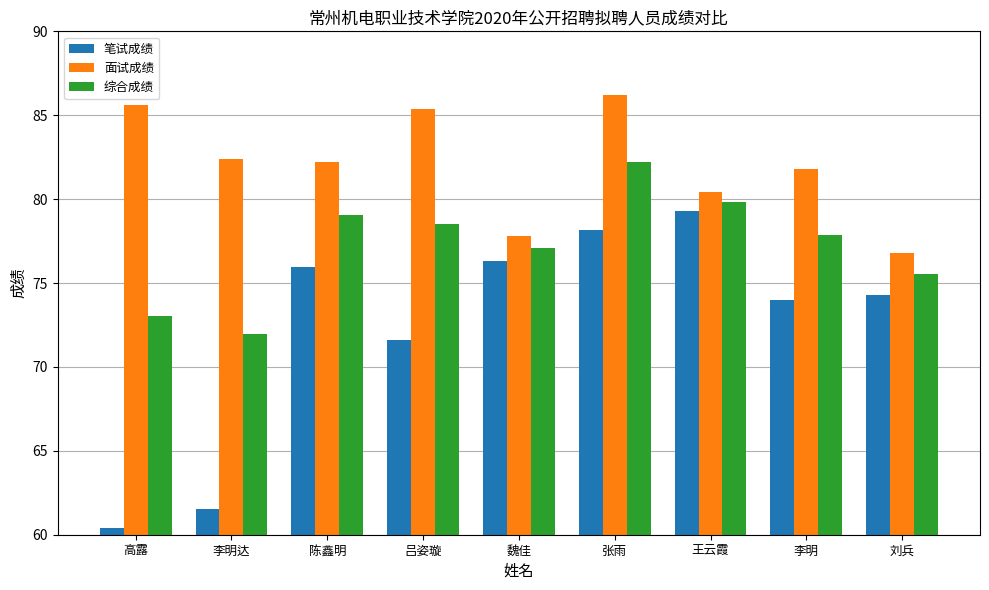

What is the total value across all series at 高露?

219.0